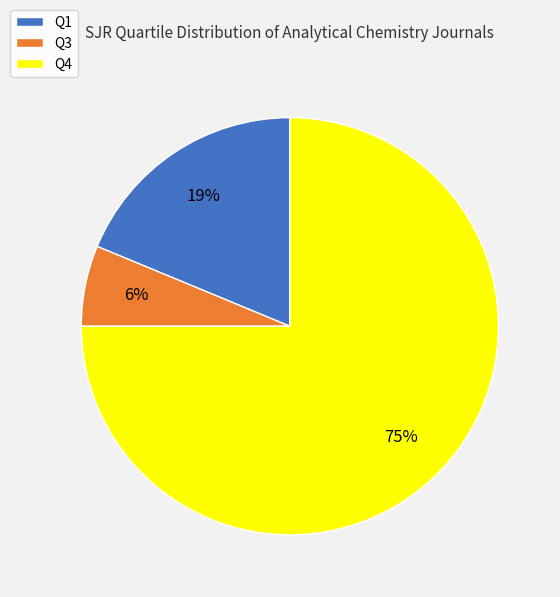

To the nearest percent, what percentage of the pie is Q3?

6%